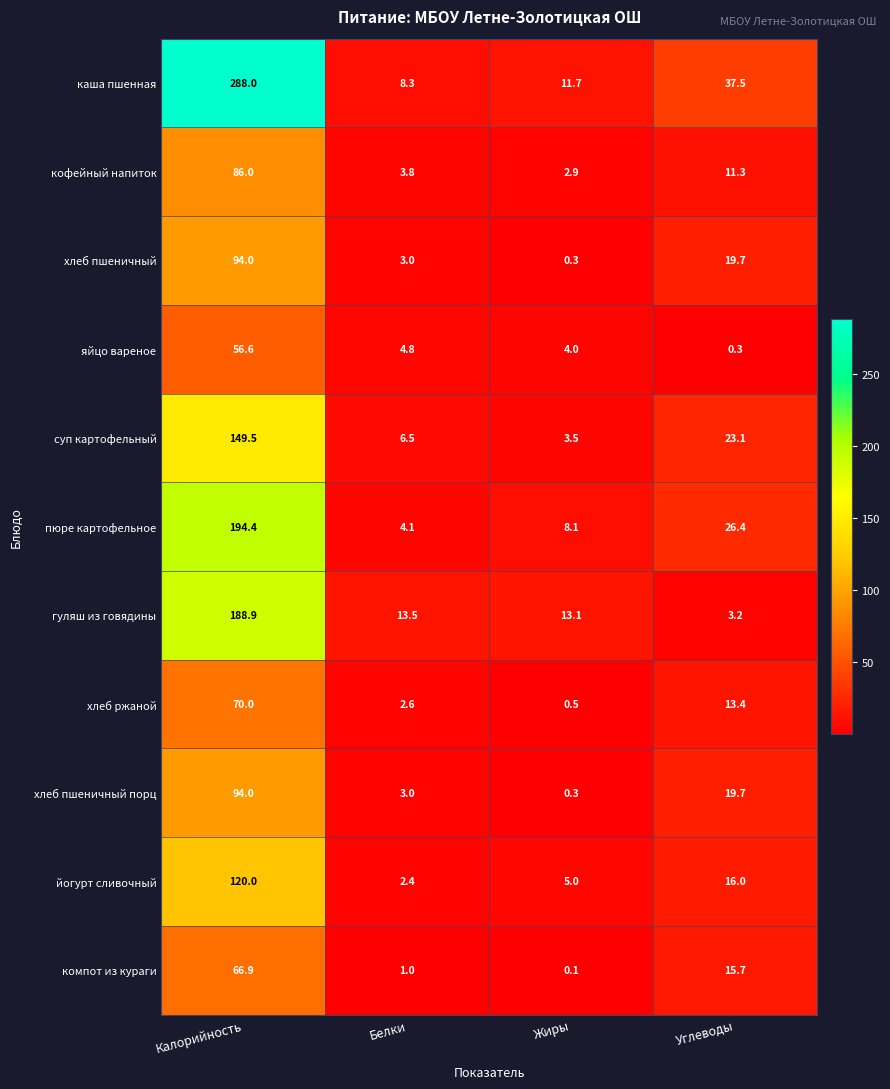

At which label does йогурт сливочный first exceed 16?

Калорийность